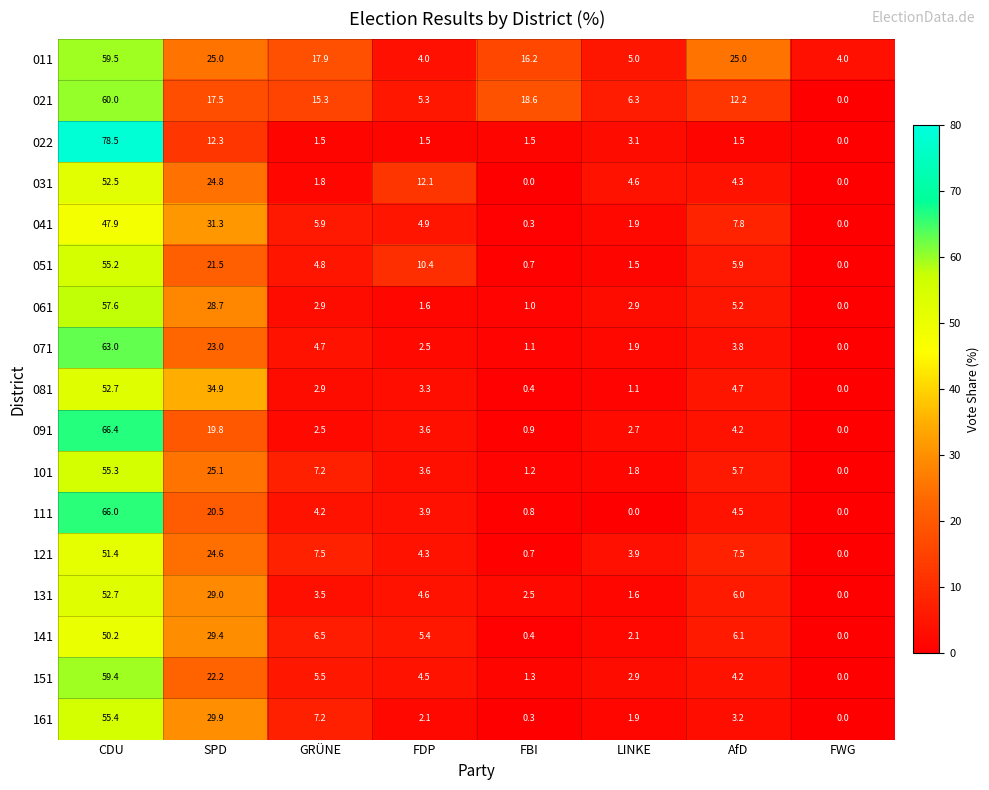

Count the number of categories in the chart.

8